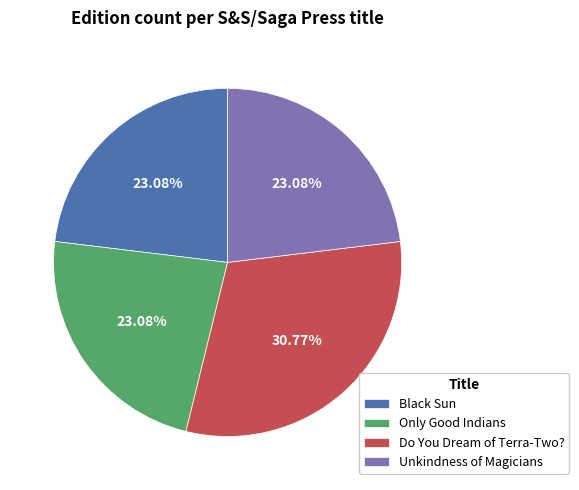

Which slice is the largest?

Do You Dream of Terra-Two?